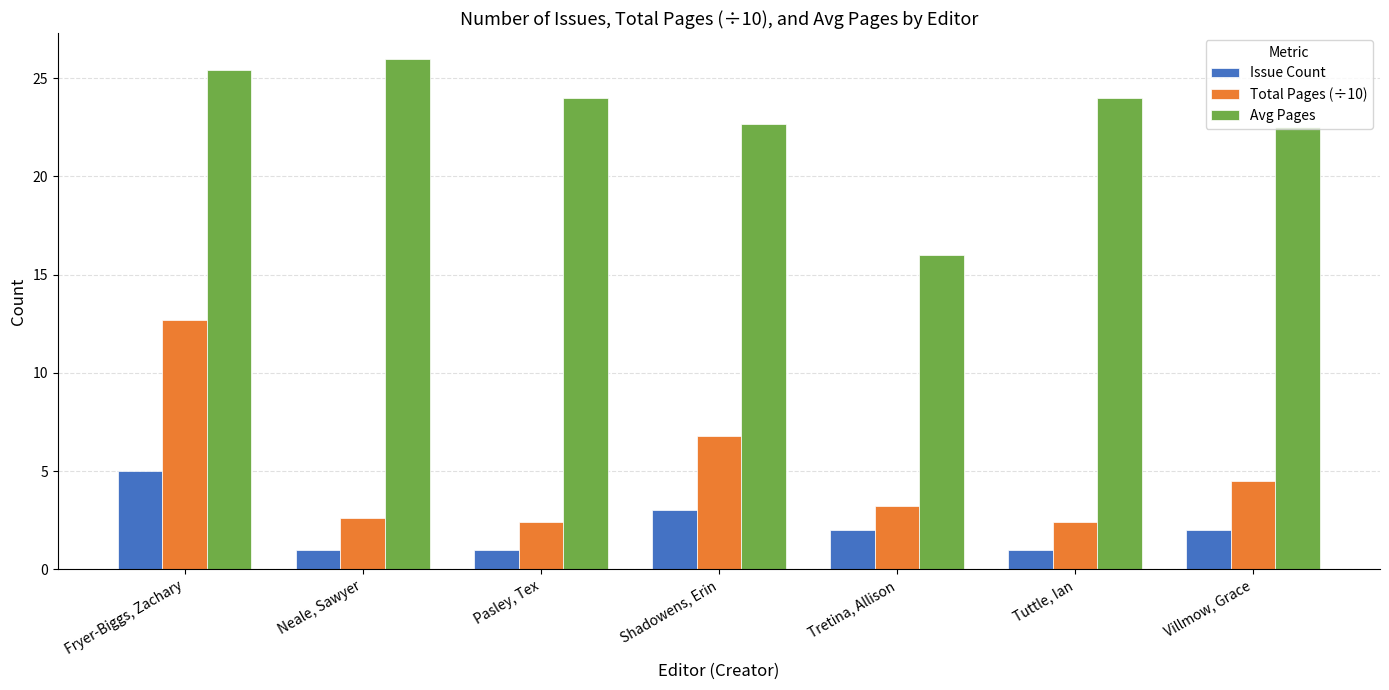

What is the sum of the Avg Pages values at Tretina, Allison and Villmow, Grace?

38.5